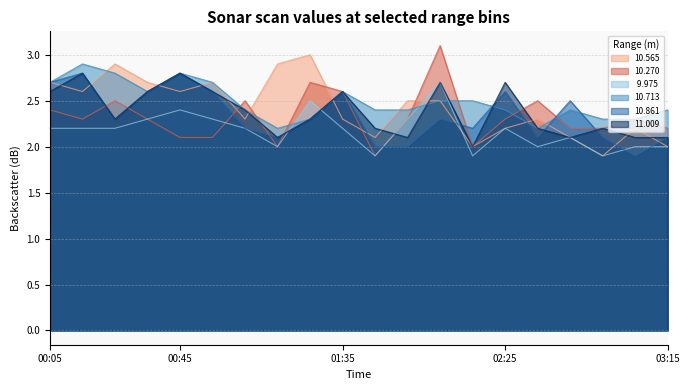

What is the minimum value for  9.975?

1.9